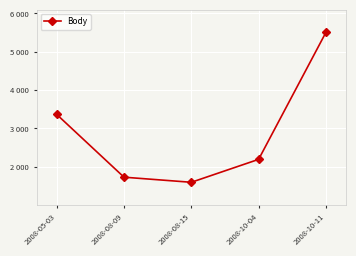

Does the chart have visible grid lines?

Yes